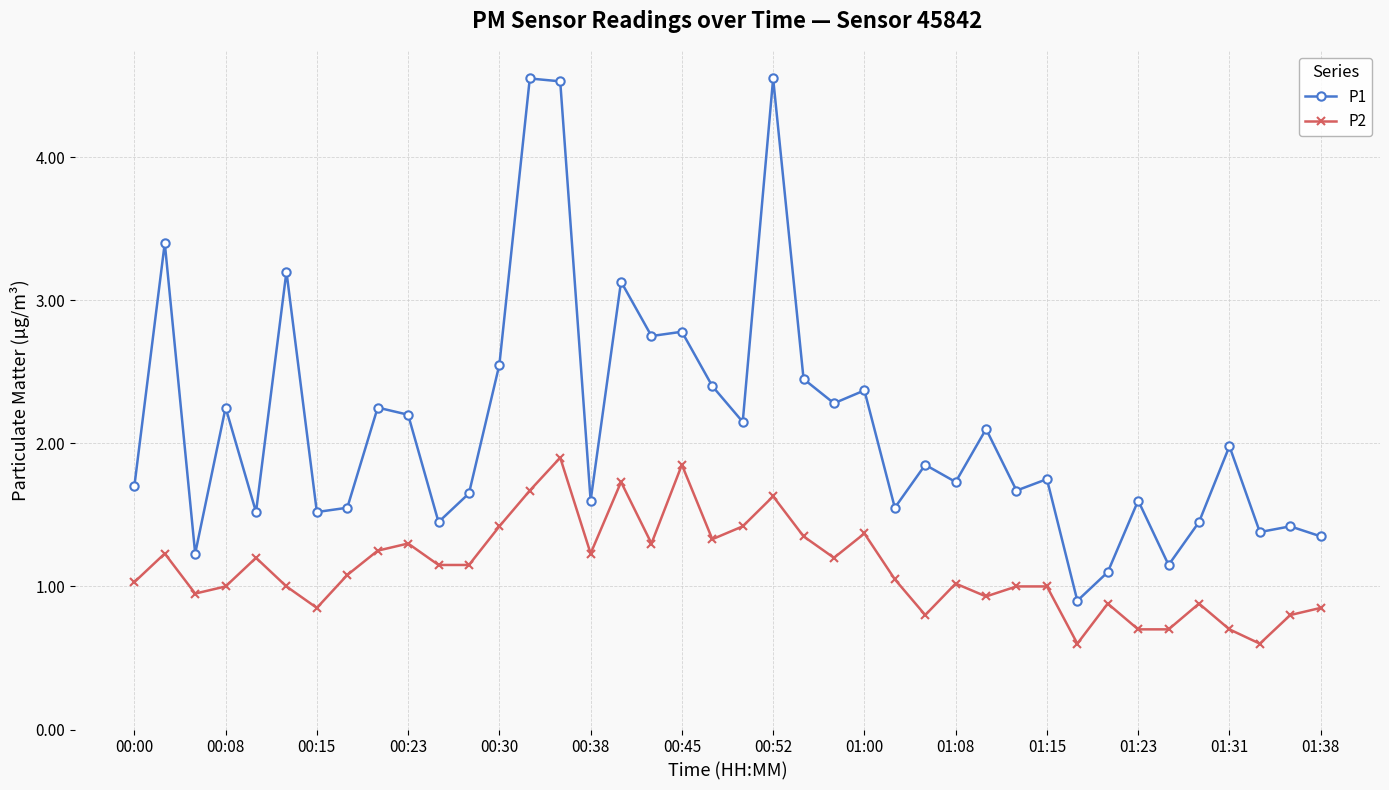

How many values in the P1 series exceed 1?

39